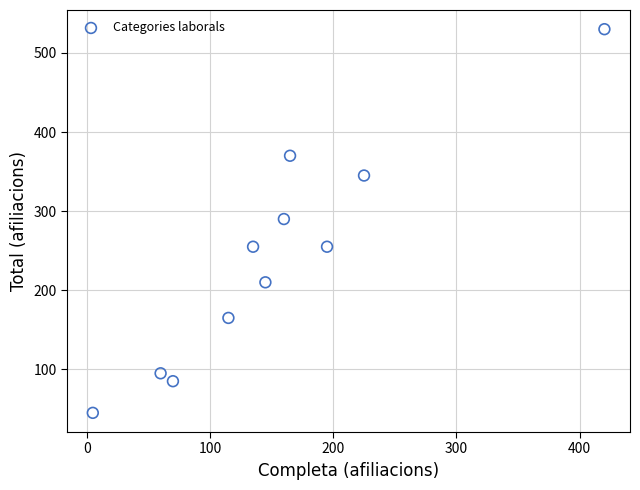

What is the average X value?

154